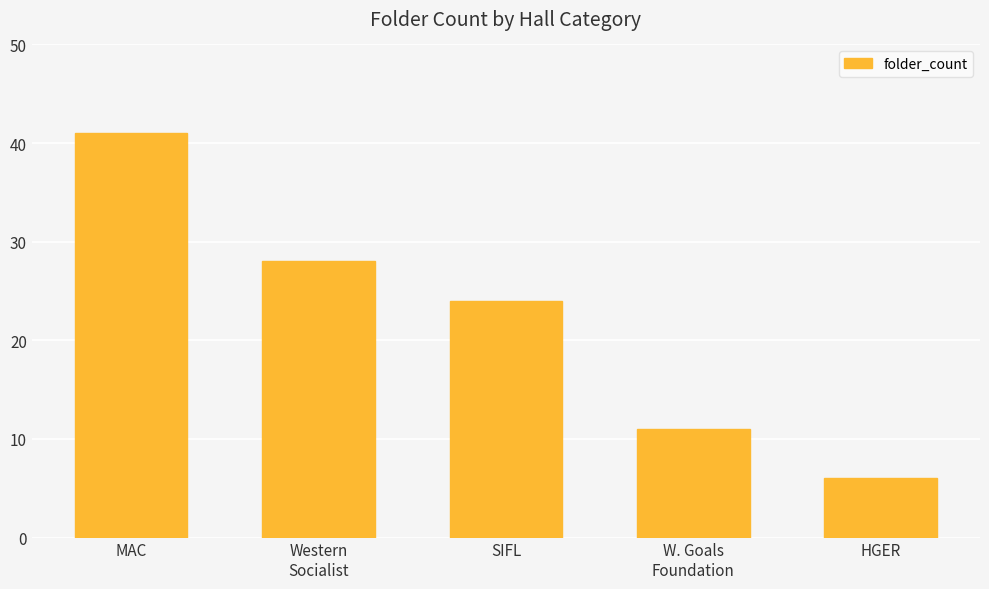

What is the difference between the maximum and minimum values?

35